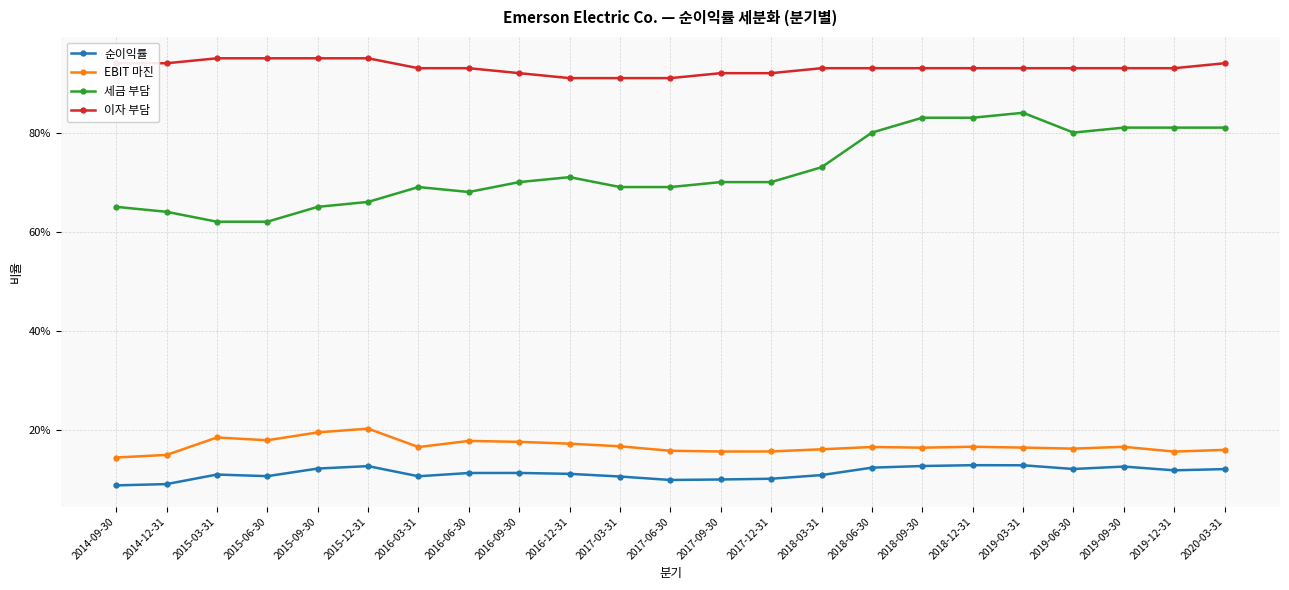

How many interior local valleys does the 세금 부담 series have?

2